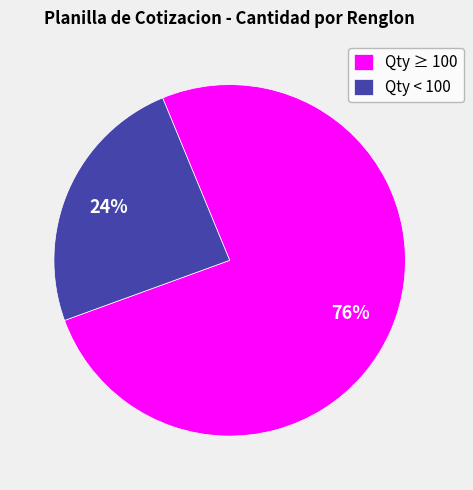

Which slice is the smallest?

Qty < 100